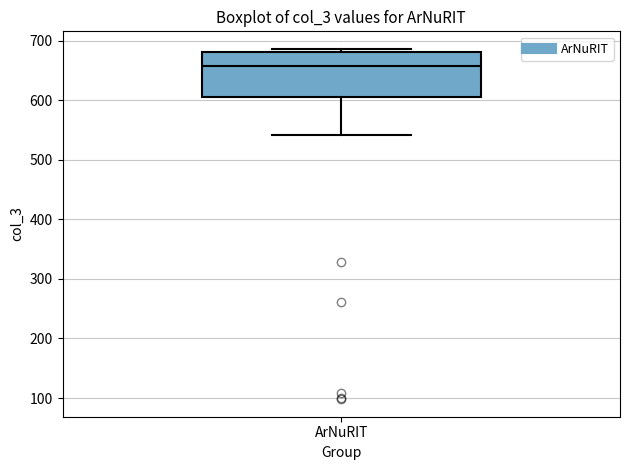

Where does the median line of the box for ArNuRIT sit on the y-axis? The values are not printed on the chart, so give them approximately, as read against the axis.

660